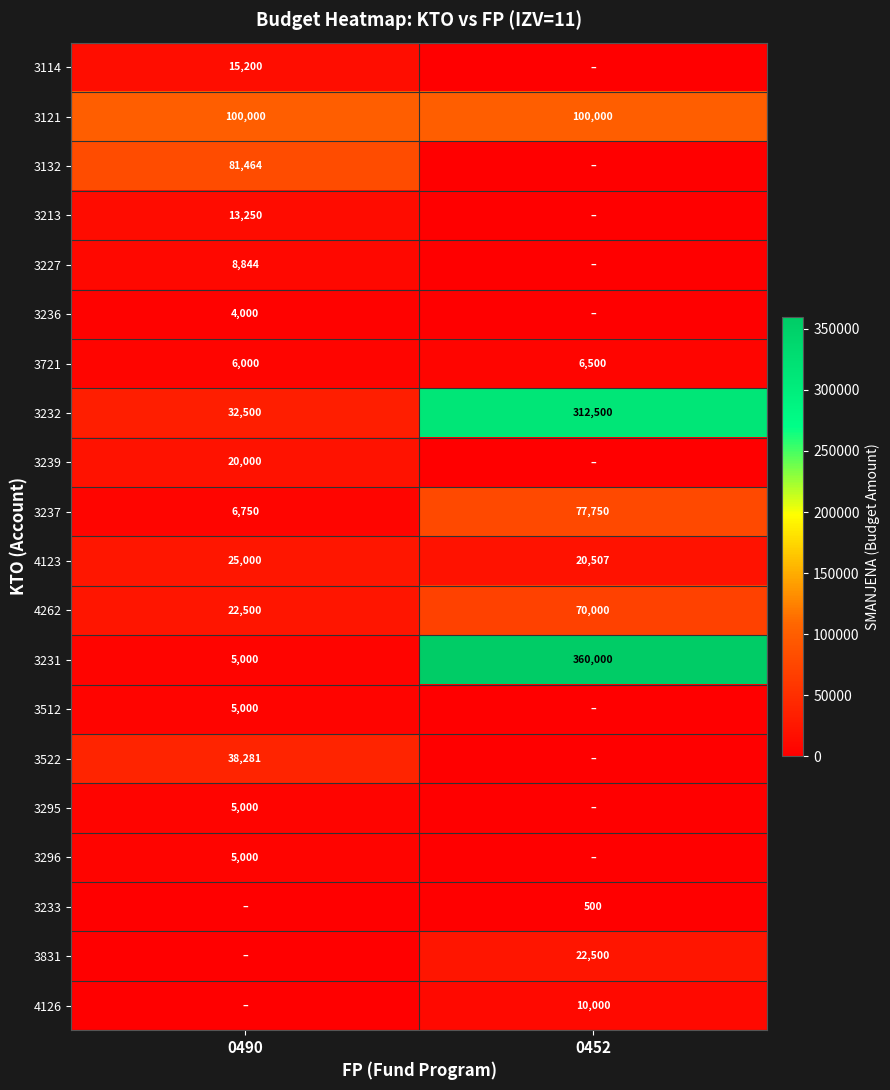

At which category is the sum across all series the highest?

0452